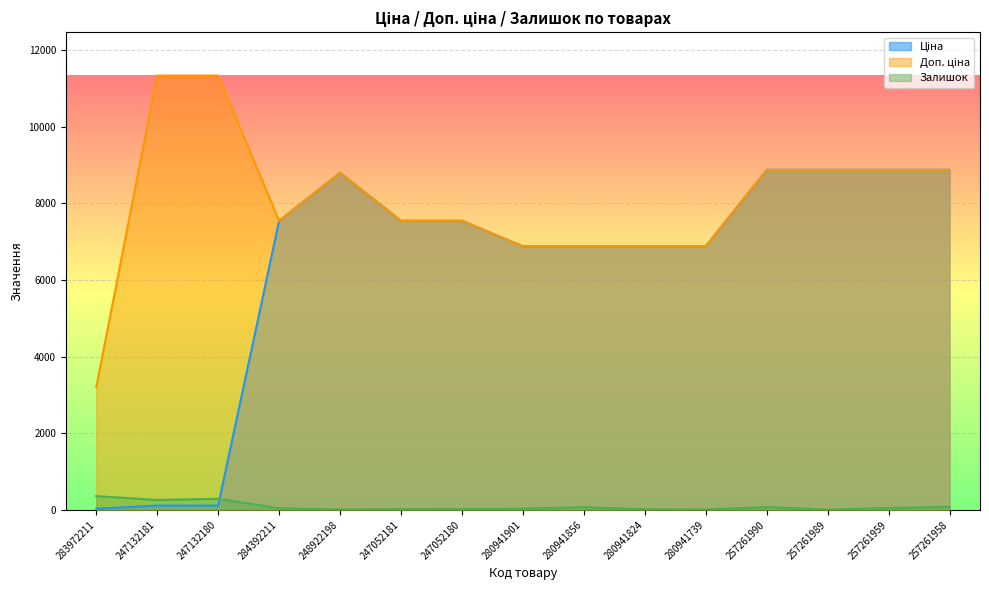

Rank the series by their maximum value, from lowest to highest.

Залишок, Ціна, Доп. ціна